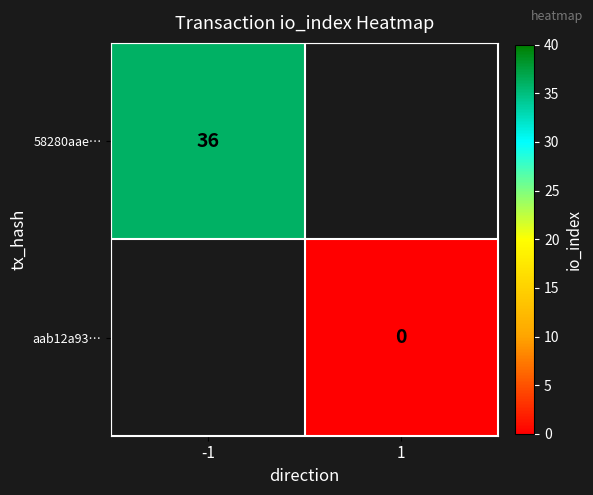

Is it true that 58280aae… equals 63 at -1?

False